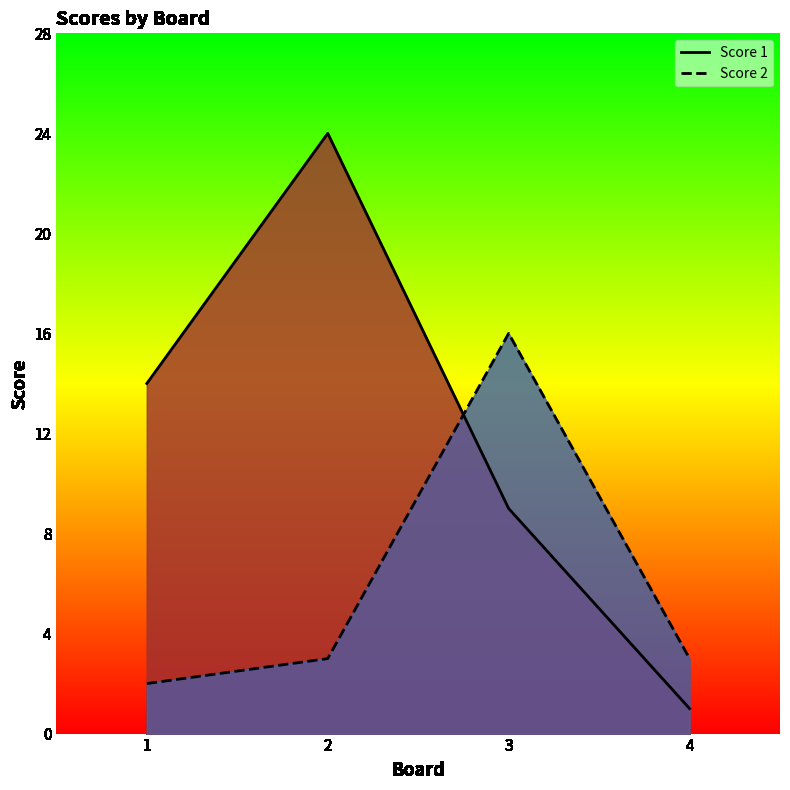

Reading left to right, what are all the values shown in this chart?

Score 1: 14	24	9	1
Score 2: 2	3	16	3